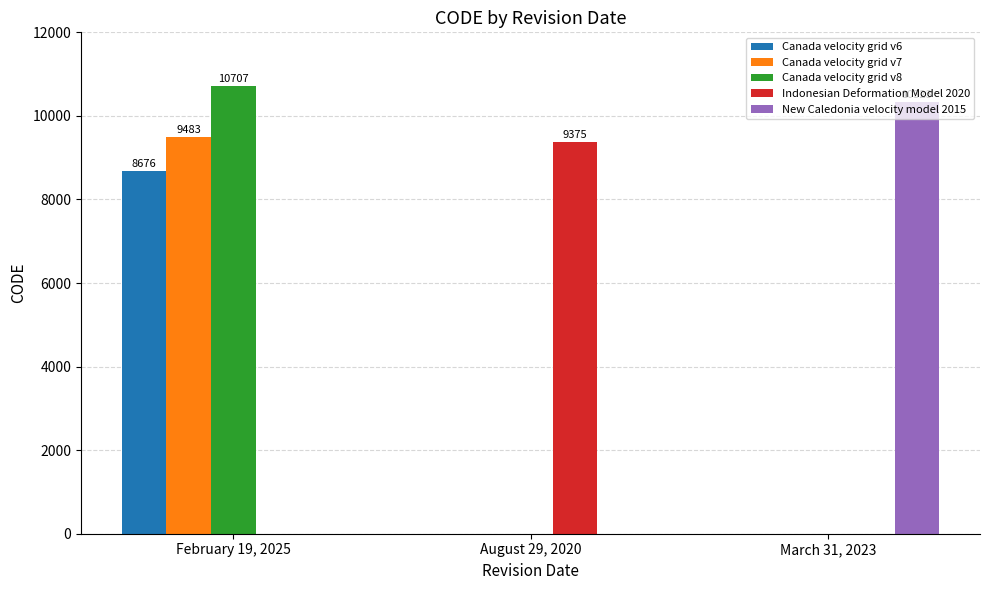

At which category is the sum across all series the highest?

February 19, 2025